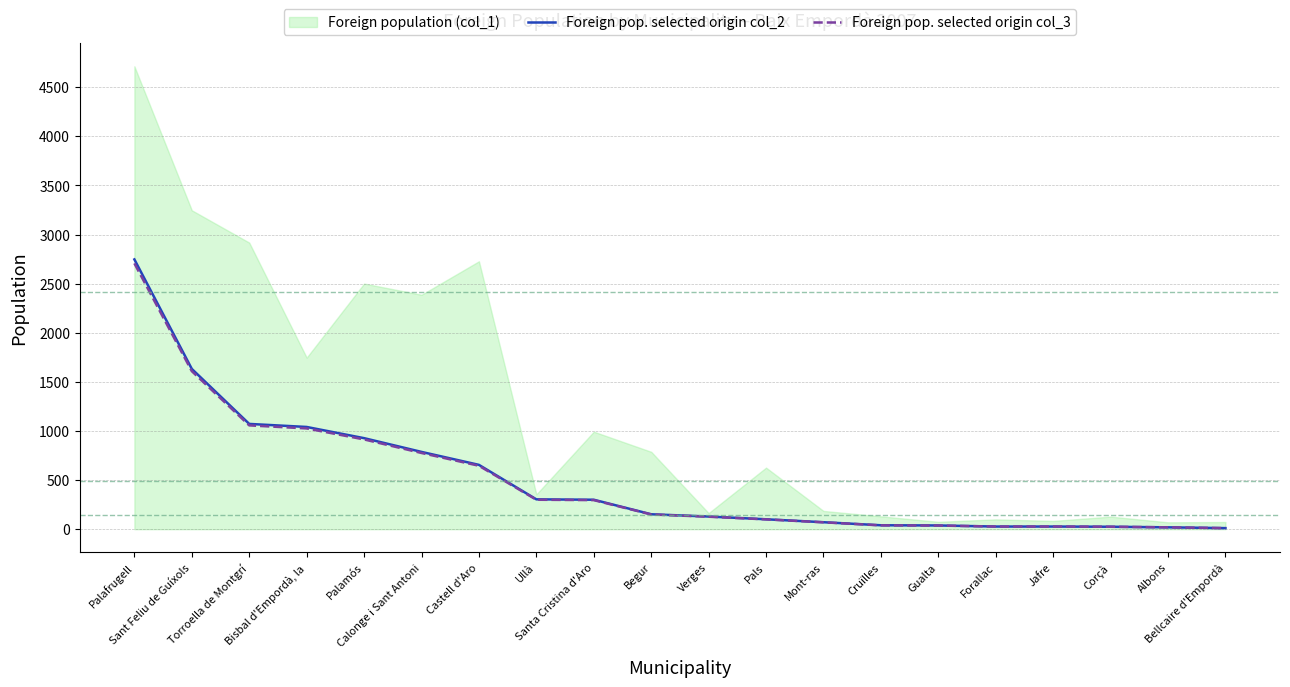

True or false: Foreign pop. selected origin col_2 and Foreign pop. selected origin col_3 intersect in this chart.

False